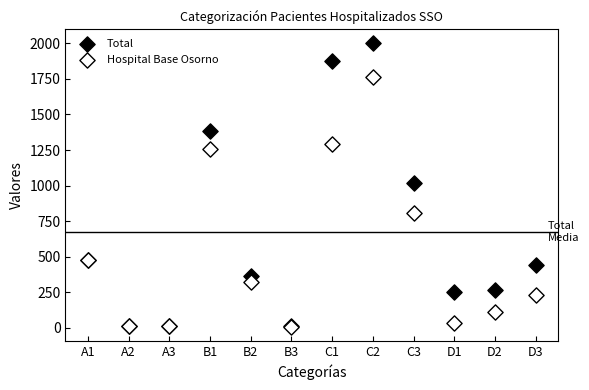

In the Hospital Base Osorno series, what Y value is closest to 887?

810